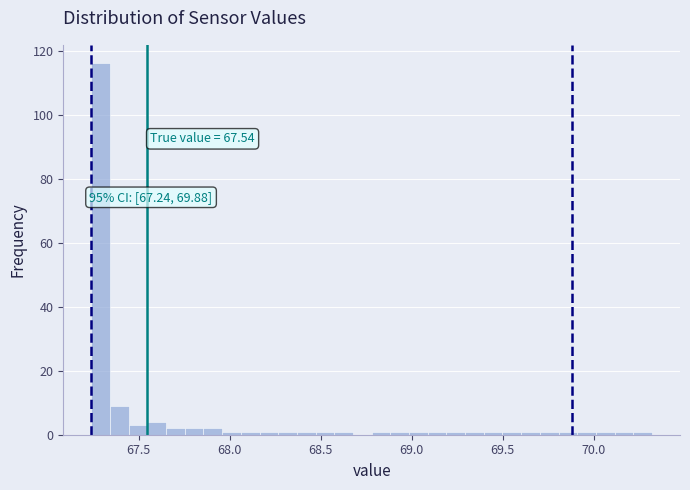

Read against the x-axis, roughly where is the centre of the tallest bar?

67.30